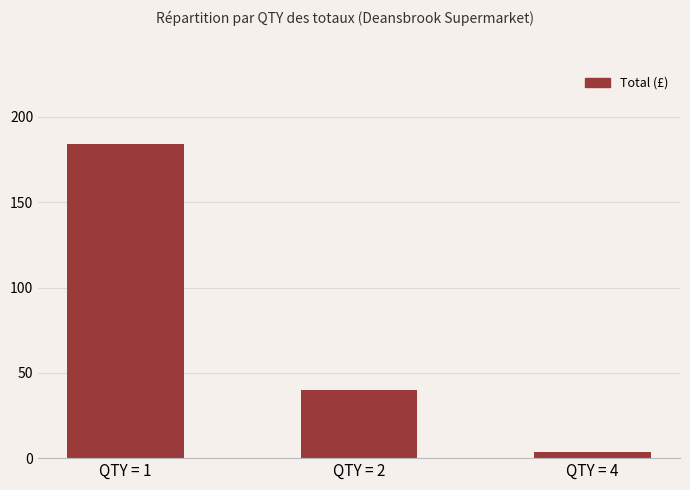

What is the difference between the maximum and minimum values?

180.6